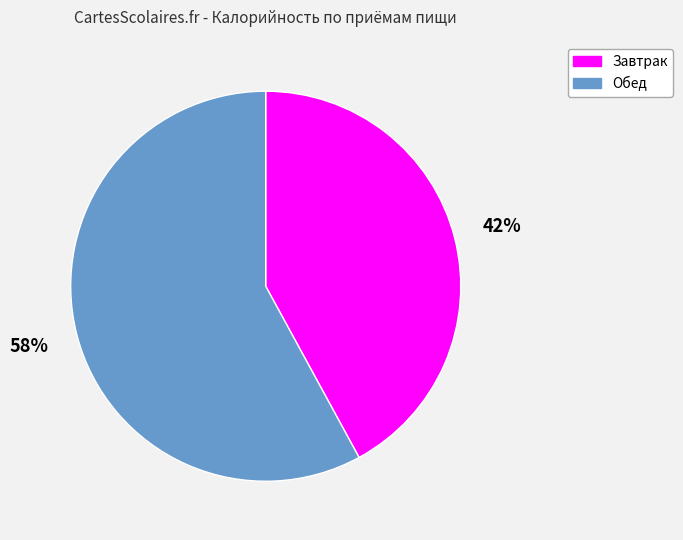

Which category accounts for the majority?

Обед